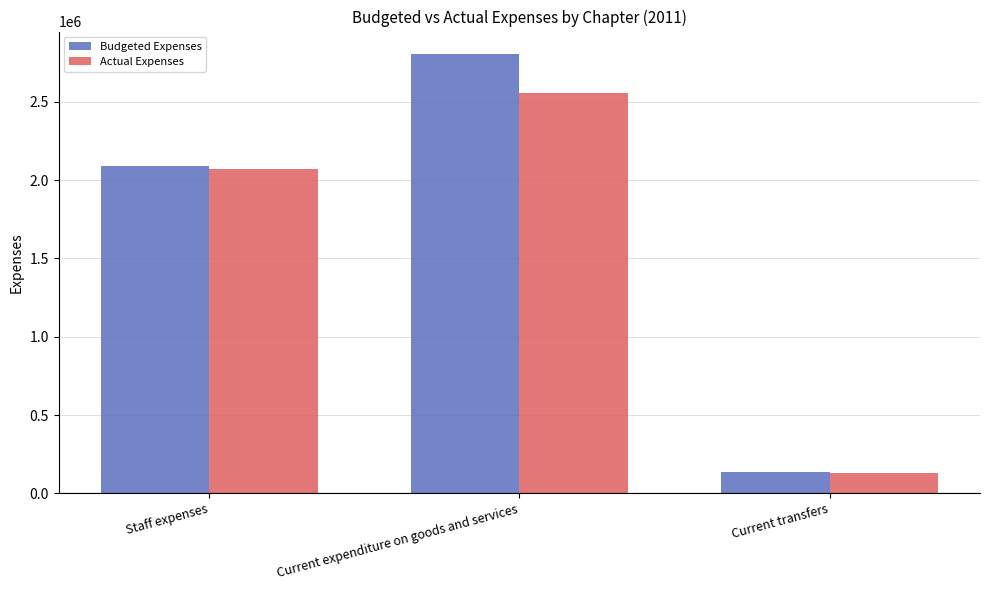

The value of Actual Expenses at Staff expenses is 2070952.9. True or false?

True